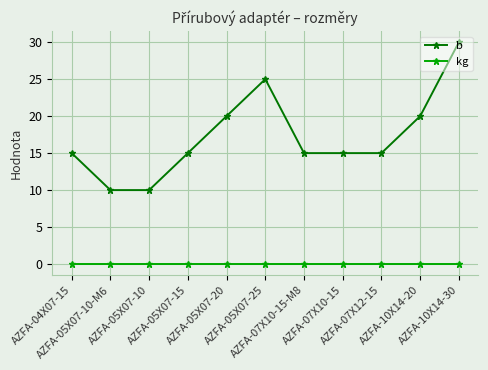

At AZFA-05X07-10-M6, list the series in order from largest to smallest.

b, kg